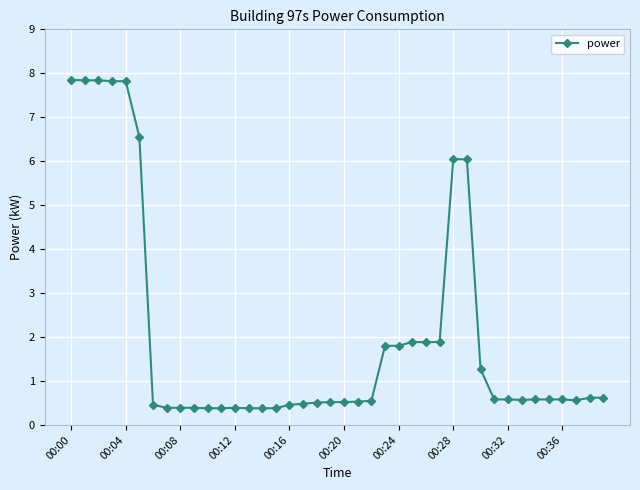

How many lines are shown in the chart?

1